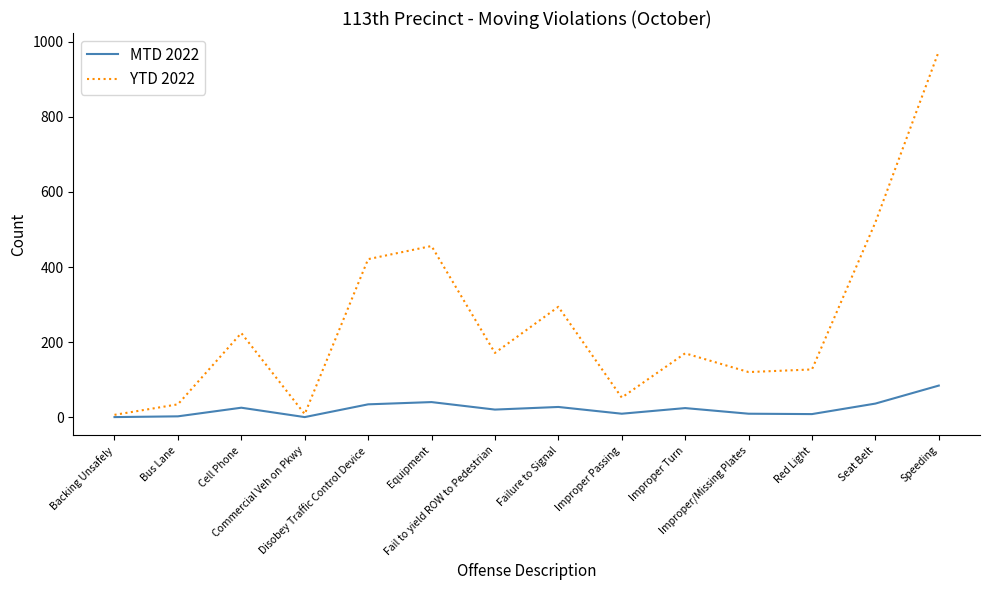

True or false: MTD 2022 has more than 1 interior local peaks.

True